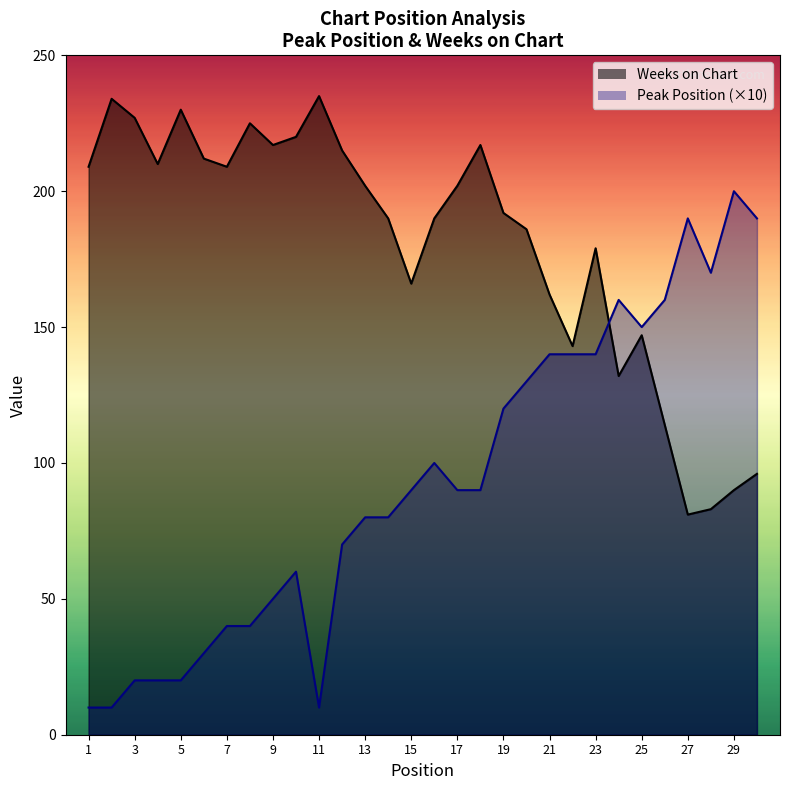

How many values in the Weeks on Chart series exceed 202?

13